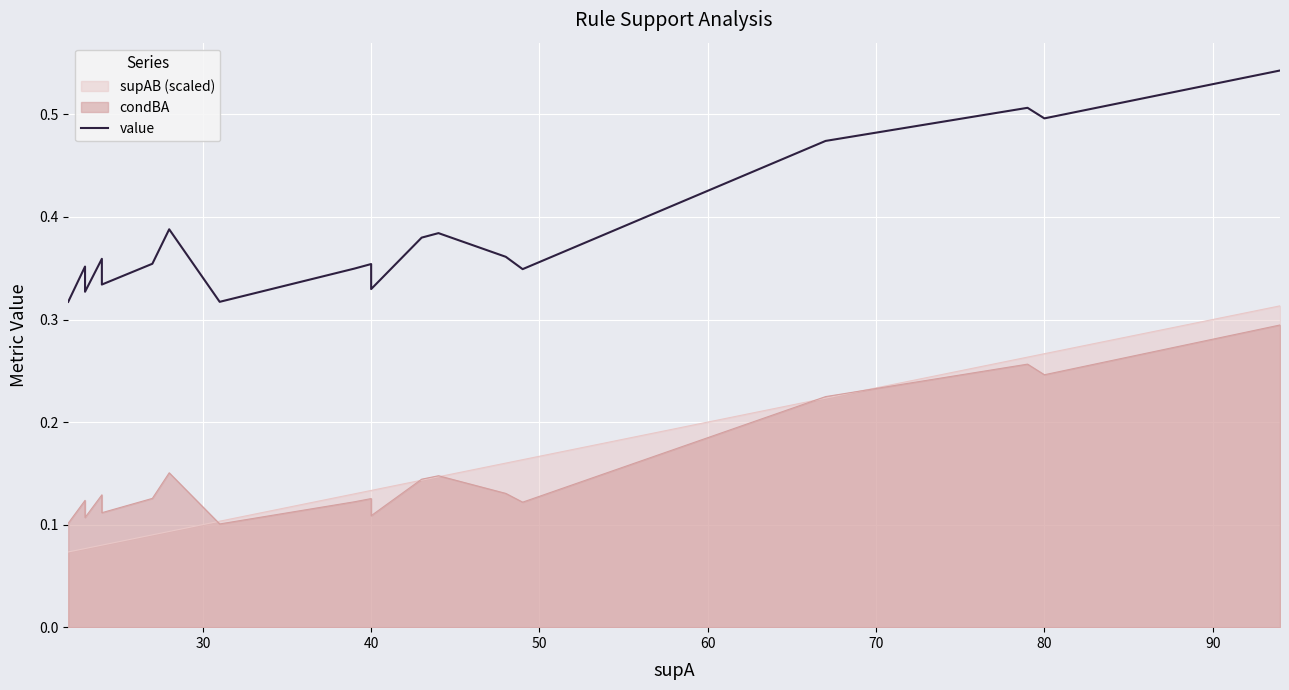

How many lines are shown in the chart?

1